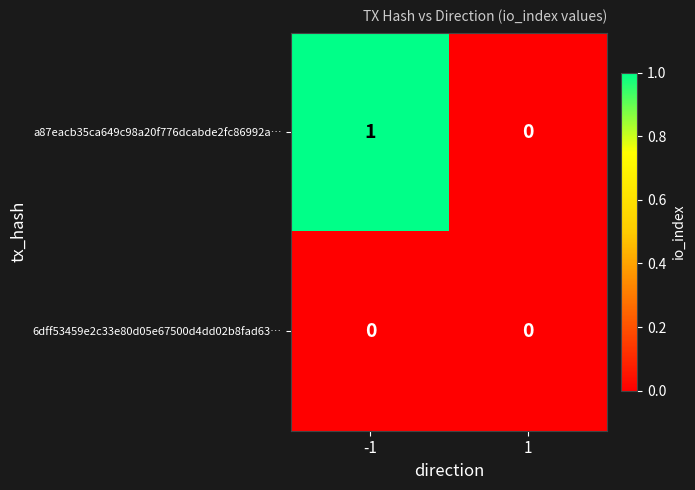

Which series changed the most between -1 and 1?

a87eacb35ca649c98a20f776dcabde2fc86992a…